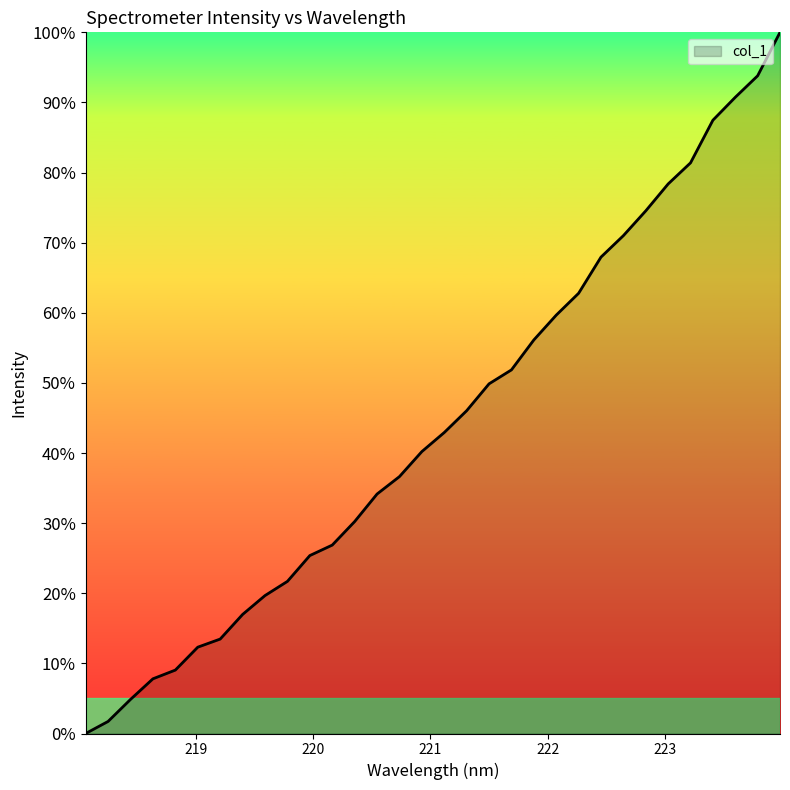

What is the label of the 27th point from the right?

219.0156